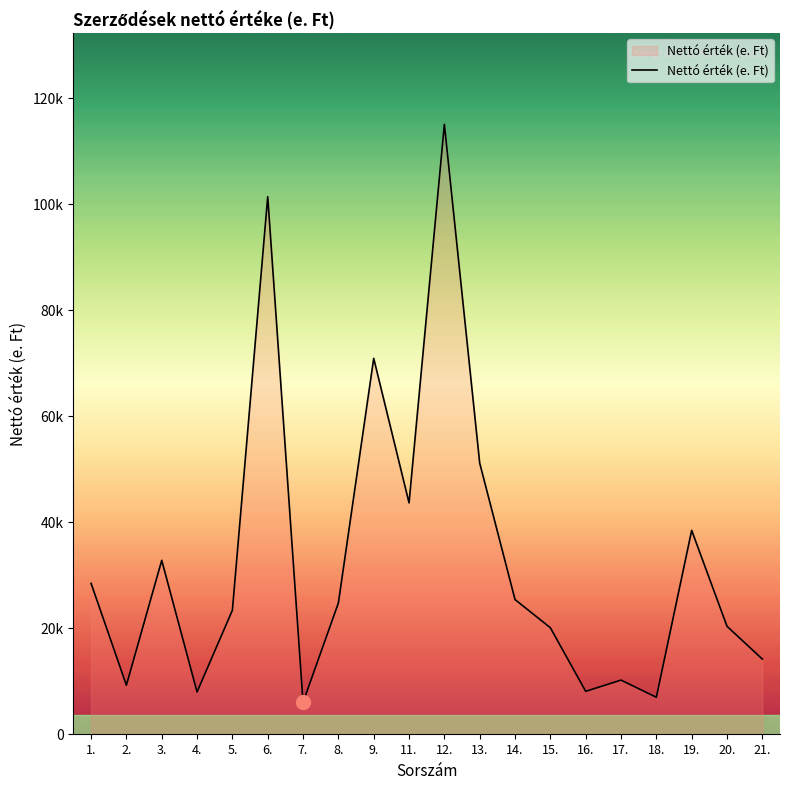

What is the change in value from 6. to 17.?

-91233.5